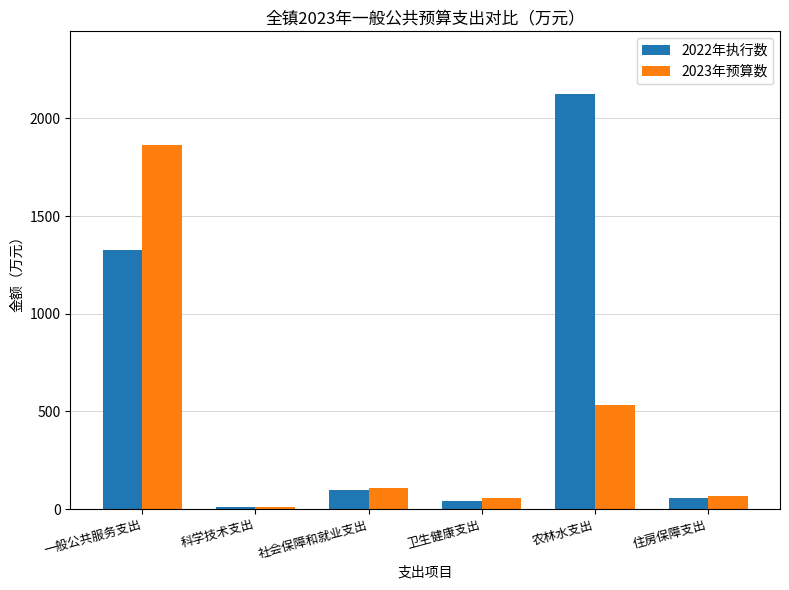

Rank the series by their maximum value, from highest to lowest.

2022年执行数, 2023年预算数